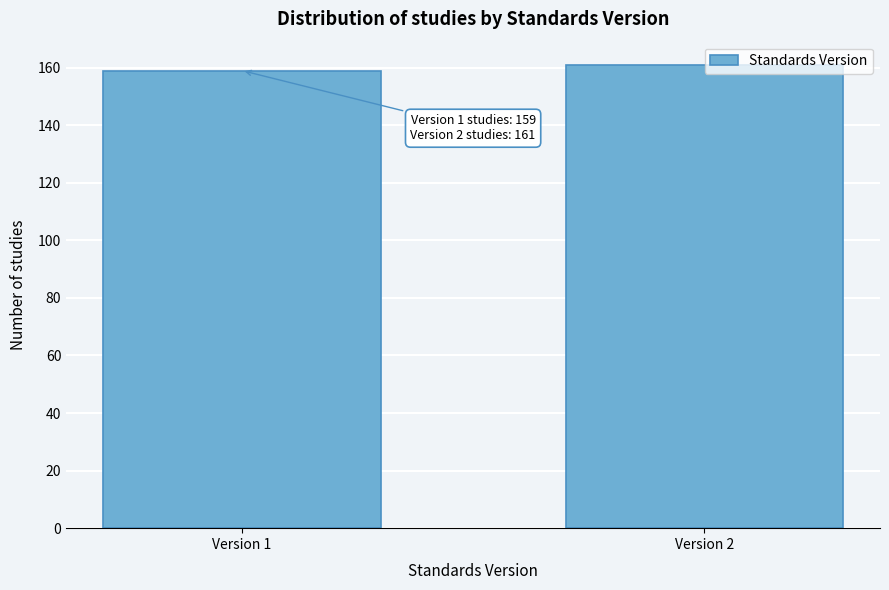

Reading left to right, list all the values displayed in this chart.

Version 1=159	Version 2=161